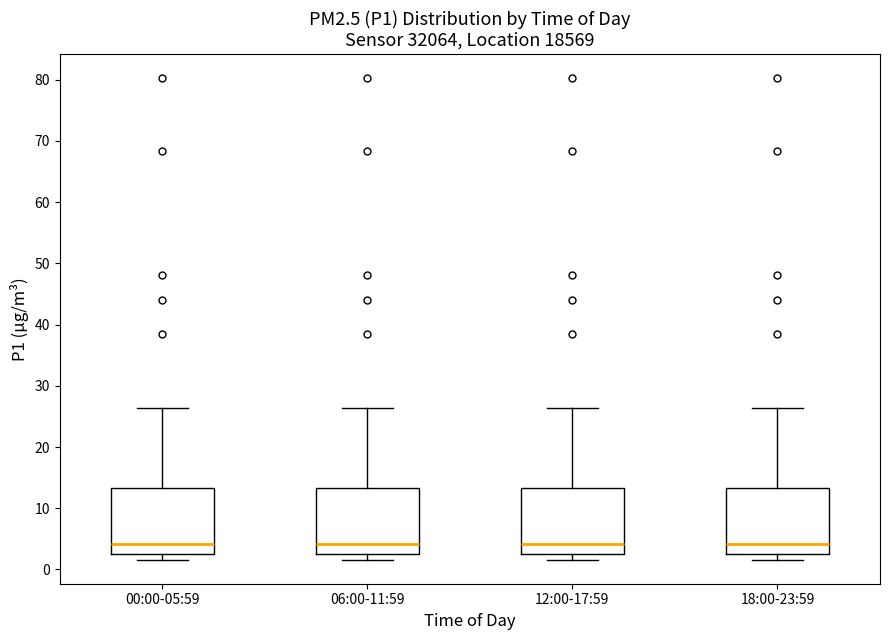

Where is the upper edge of the box for 18:00-23:59 on the y-axis? The values are not printed on the chart, so give them approximately, as read against the axis.

13